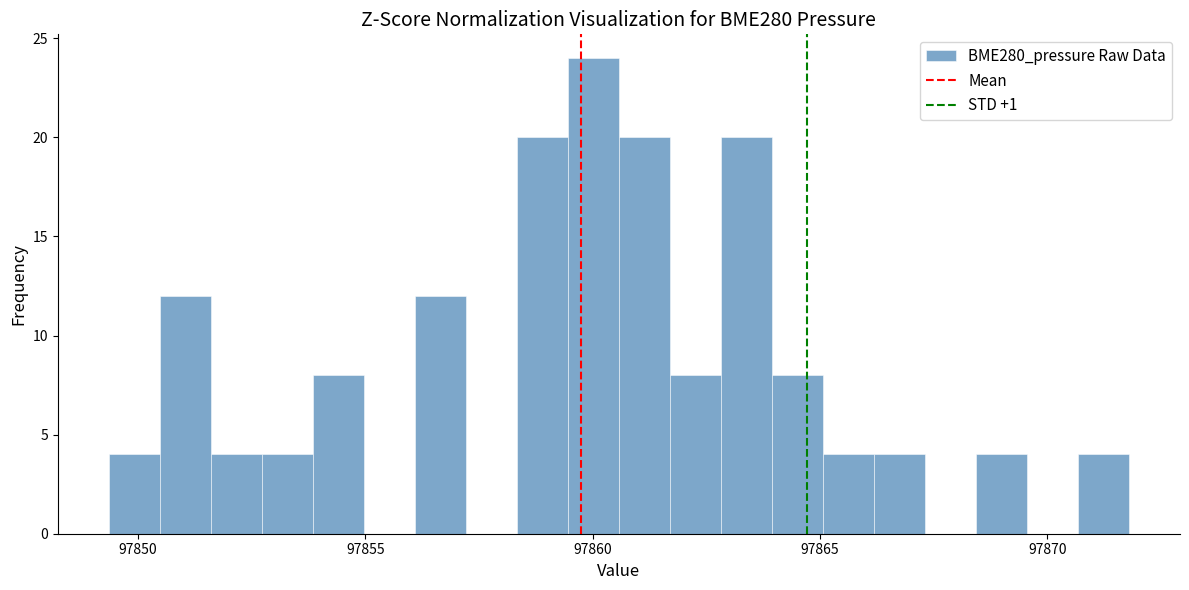

Read against the x-axis, roughly where is the centre of the tallest bar?

97860.0